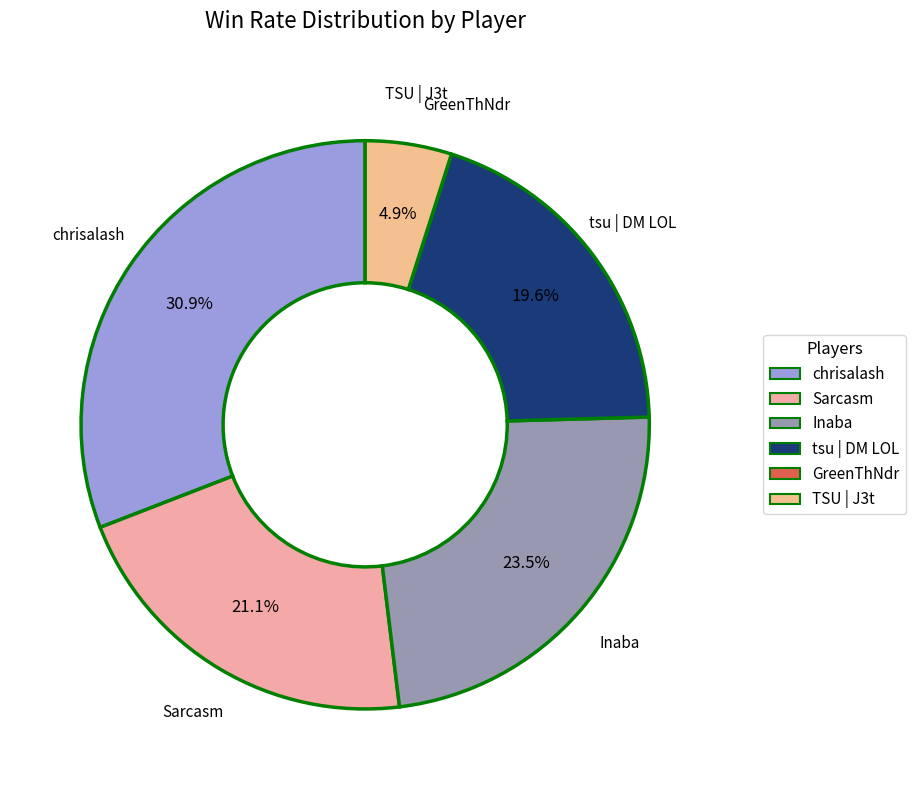

Is Sarcasm the majority of the pie?

No